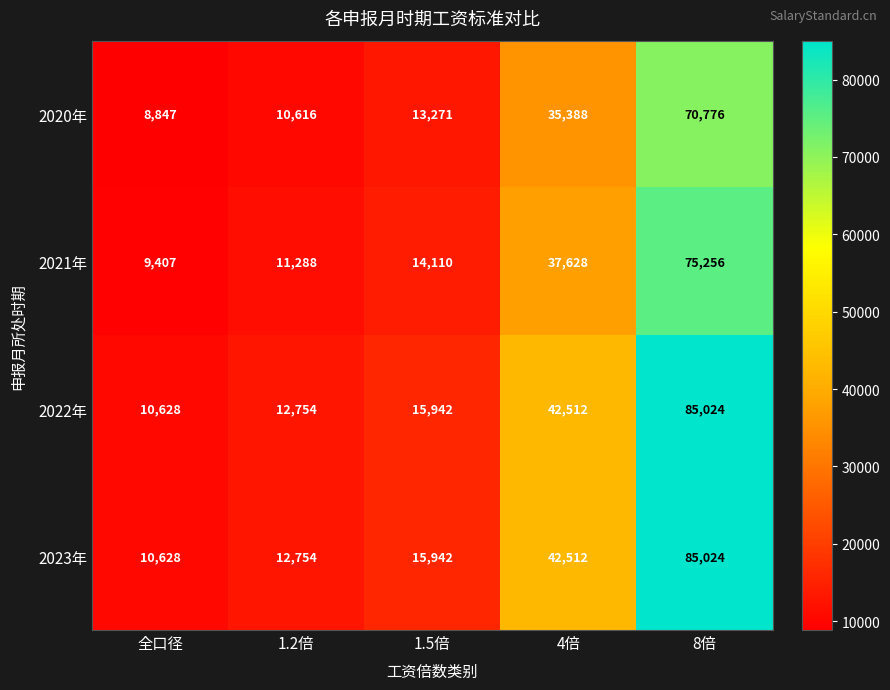

How many data points does each series have?

5